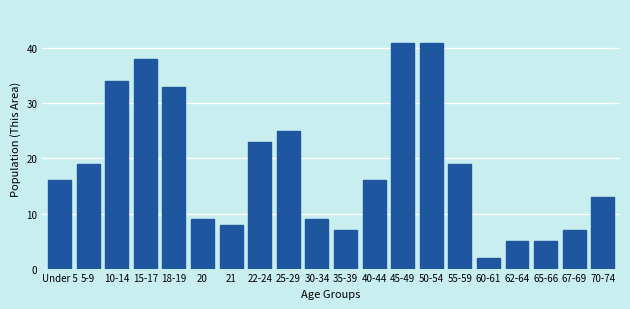

Reading left to right, transcribe all the data shown in this chart.

16	19	34	38	33	9	8	23	25	9	7	16	41	41	19	2	5	5	7	13